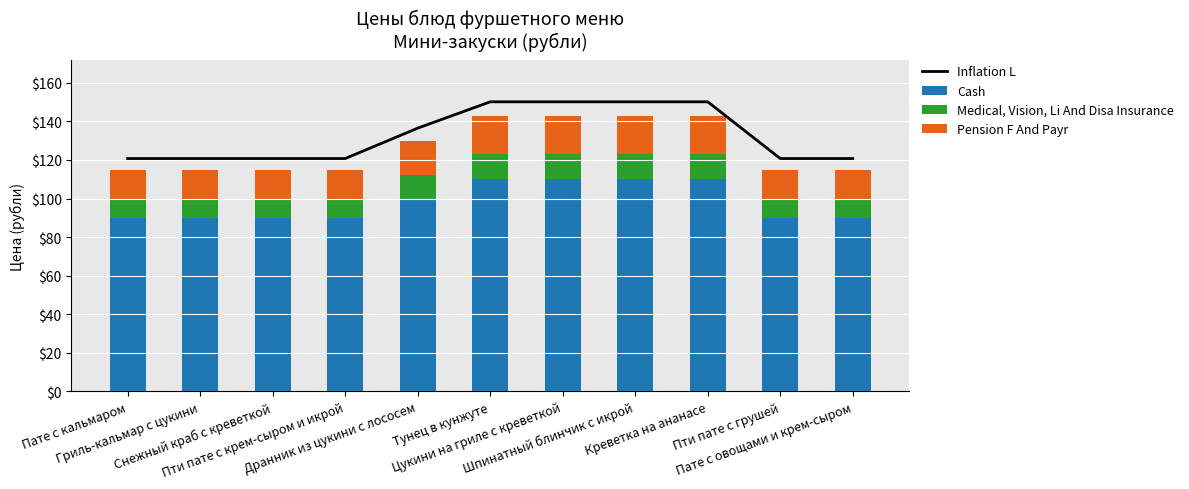

Rank the series by their maximum value, from lowest to highest.

Medical, Vision, Li And Disa Insurance, Pension F And Payr, Cash, Inflation L